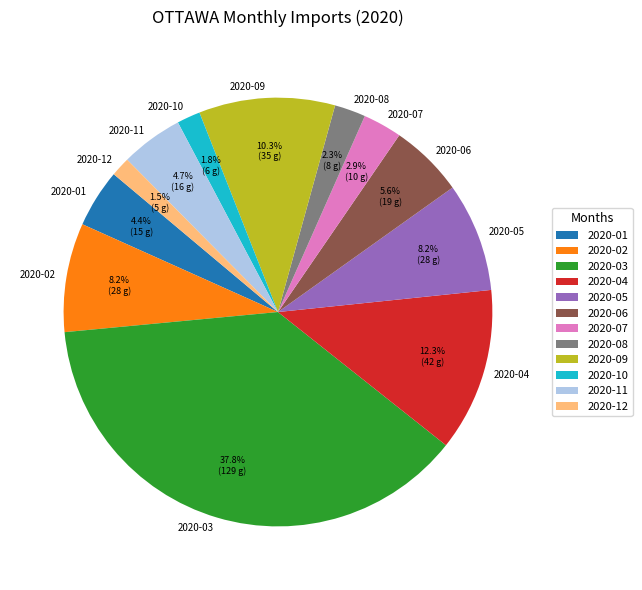

Is it true that 2020-11 is 5% of the pie?

True